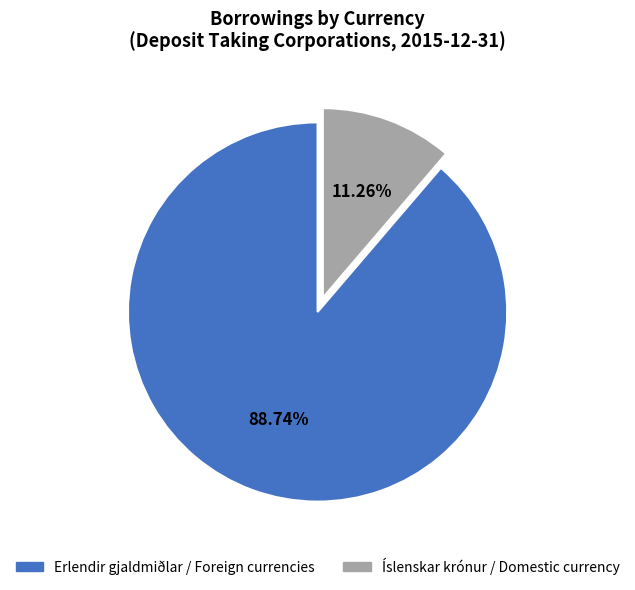

Is there a majority slice in this chart?

Yes